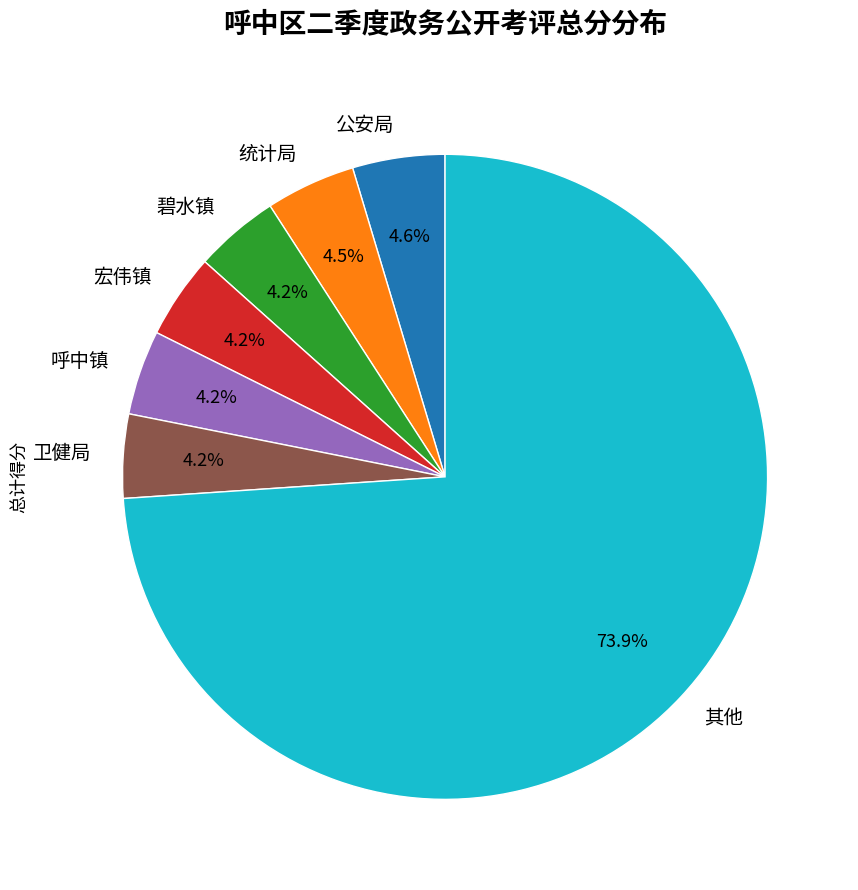

Approximately how many times larger is the value at 宏伟镇 compared to 碧水镇?

1.0